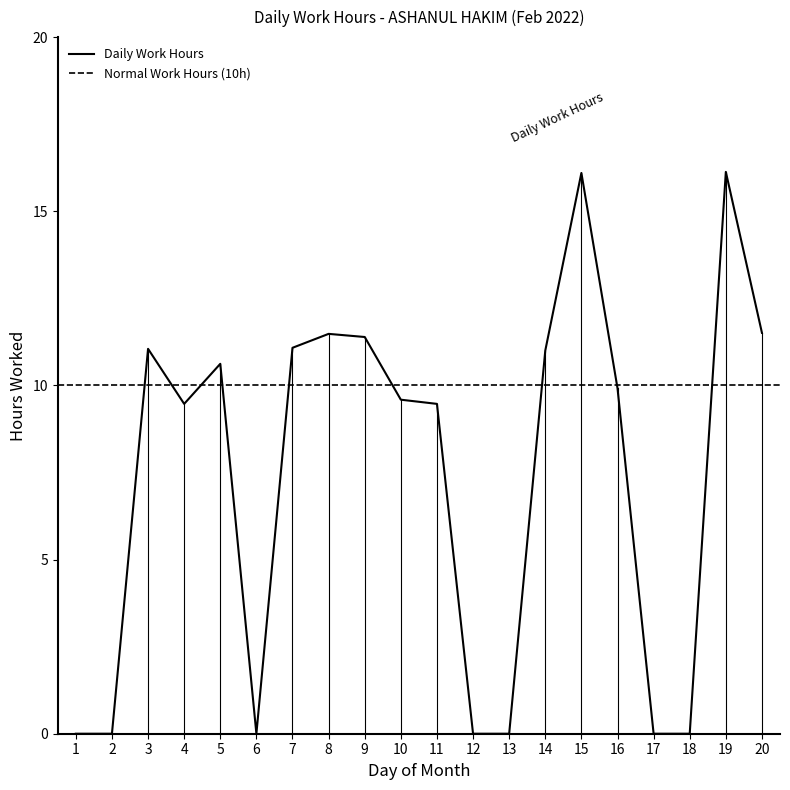

List the labels in order of value, smallest first.

1, 2, 6, 12, 13, 17, 18, 4, 11, 10, 16, 5, 14, 3, 7, 9, 8, 20, 15, 19